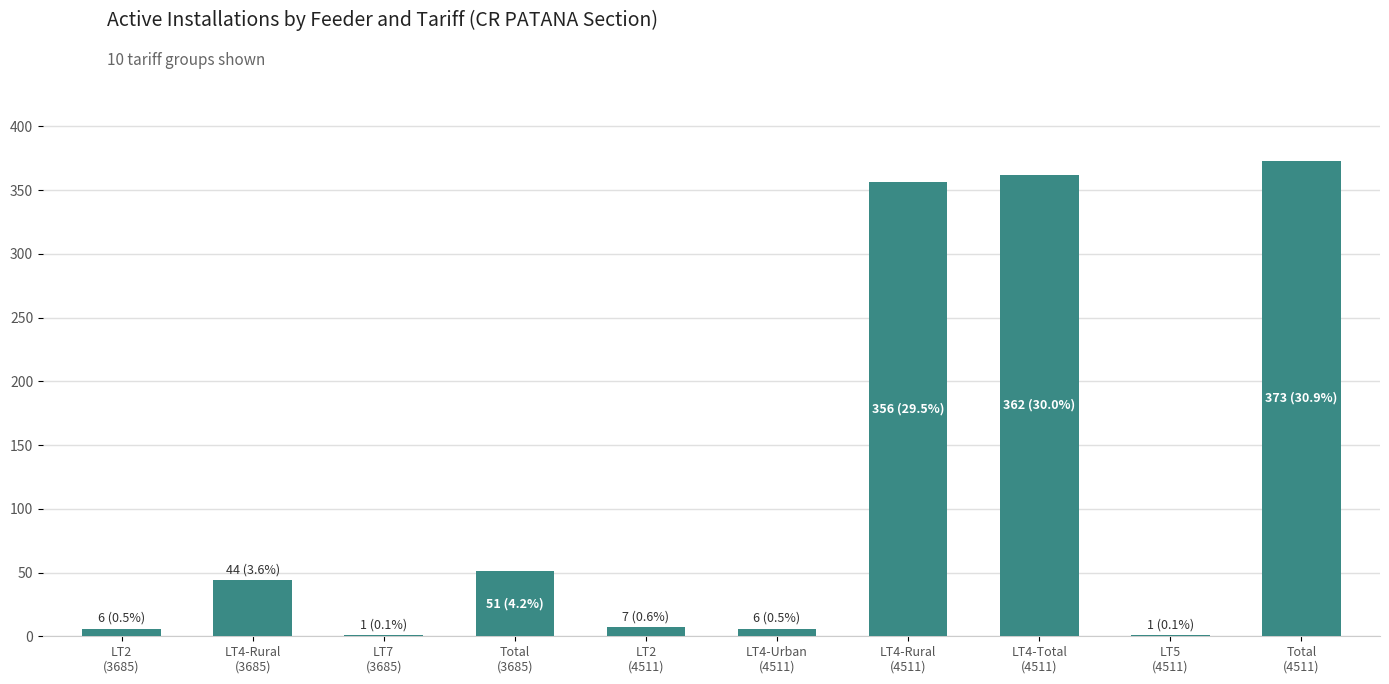

What is the ratio of the value at LT2
(4511) to the value at LT5
(4511)?

7.0